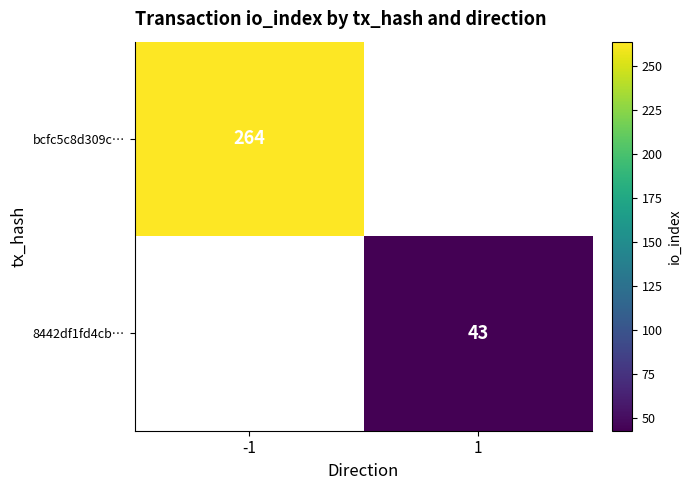

True or false: bcfc5c8d309c… has a value of 264 at -1.

True